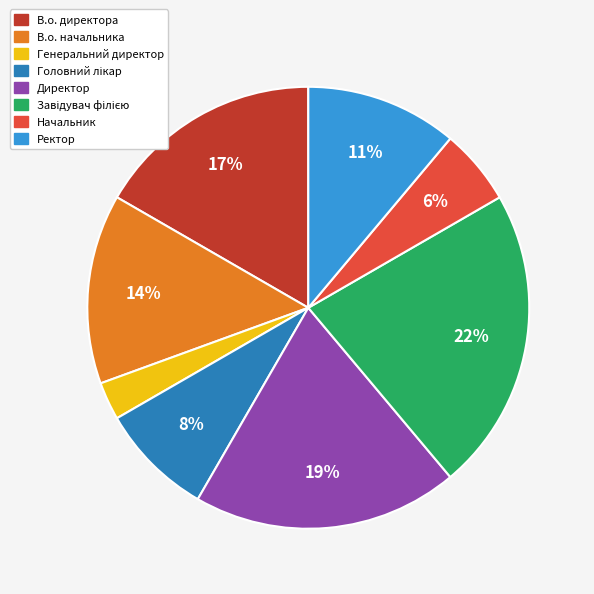

What is the smallest slice in the pie chart?

Генеральний директор